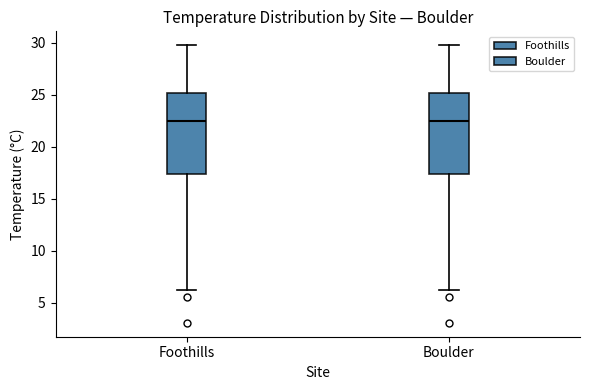

Where does the upper whisker of the box for Boulder end on the y-axis? The values are not printed on the chart, so give them approximately, as read against the axis.

30.0